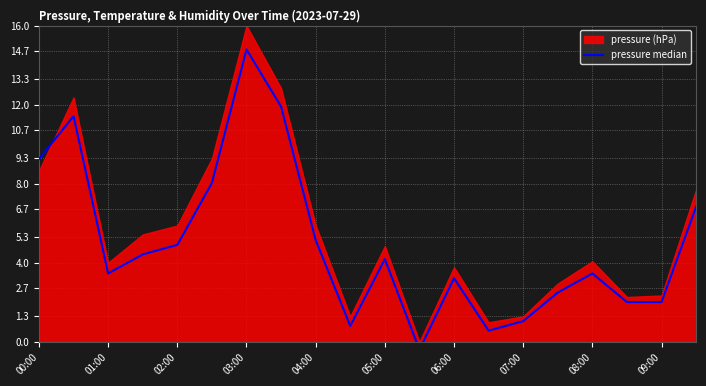

How many points are higher than both their immediate neighbors (excluding endpoints)?

5